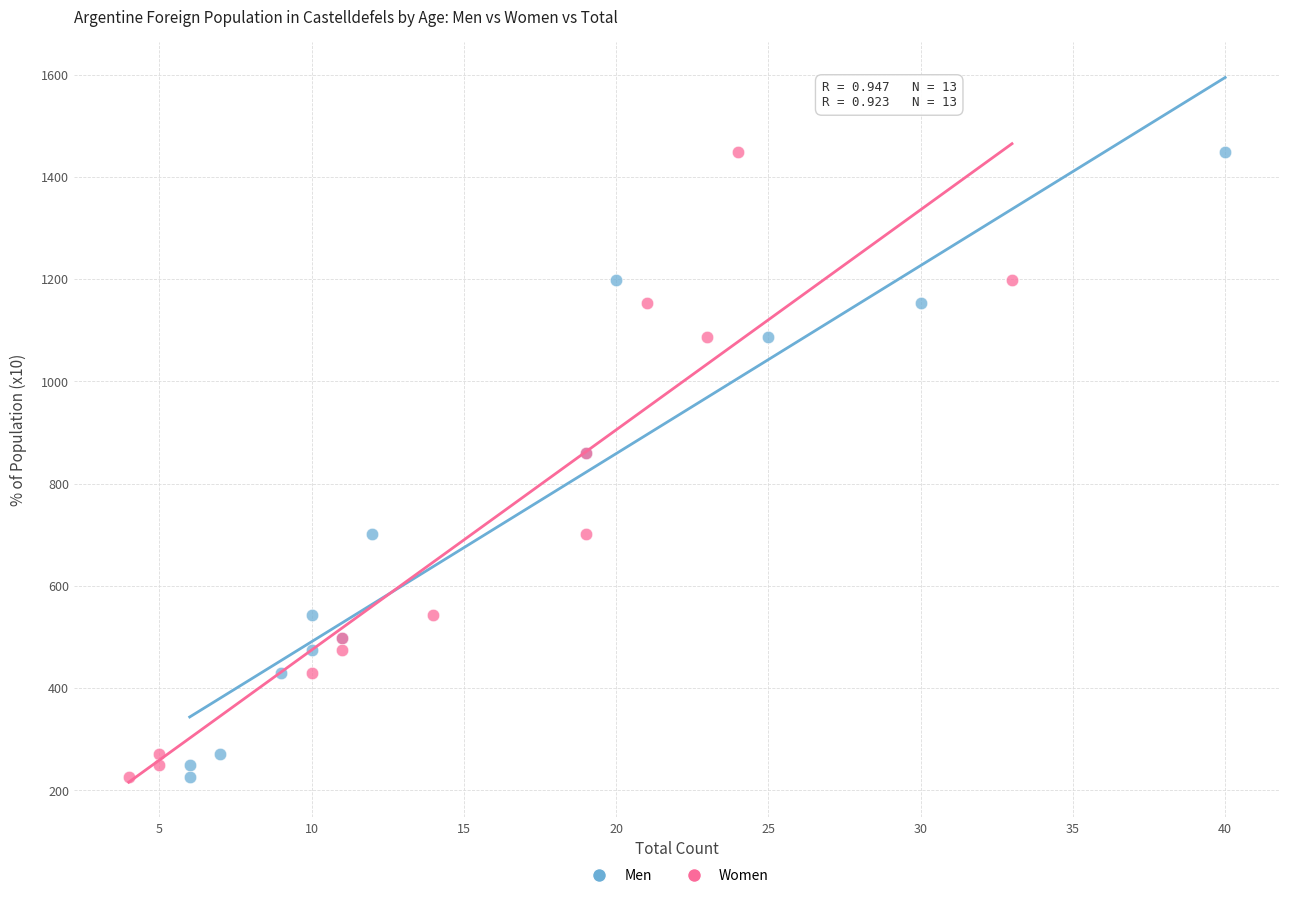

What are all the series names shown in the legend?

Men, Women